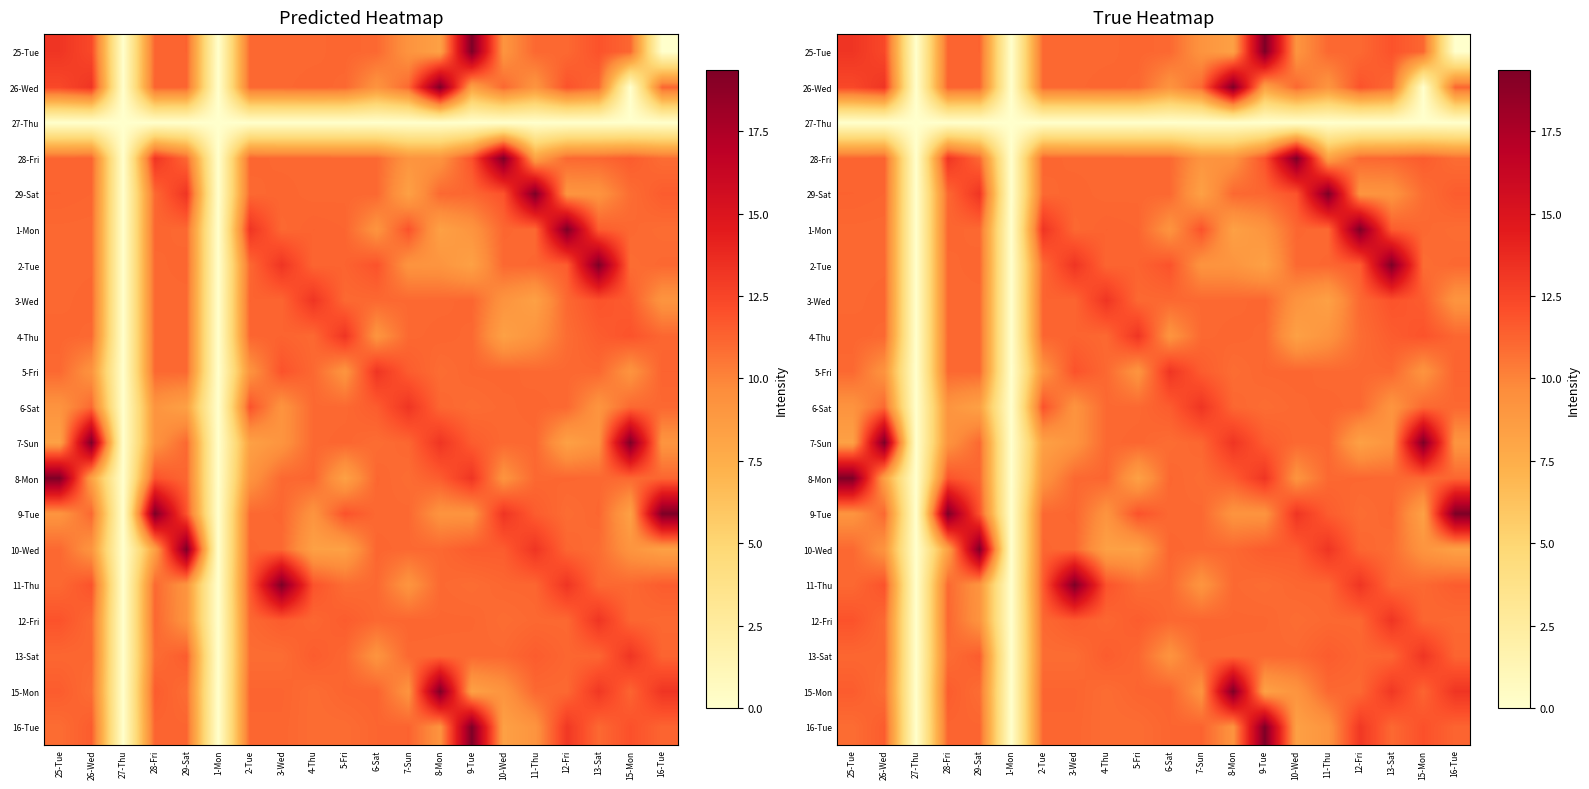

Is the value of 7-Sun at 1-Mon greater than the value of 25-Tue at 7-Sun?

No